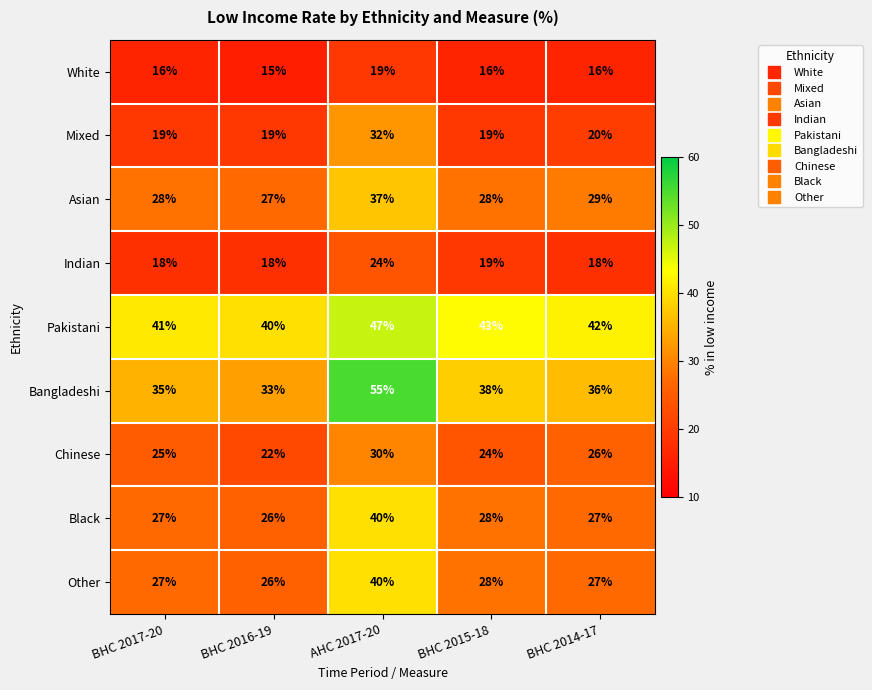

The Pakistani series shows 15 at AHC 2017-20. True or false?

False